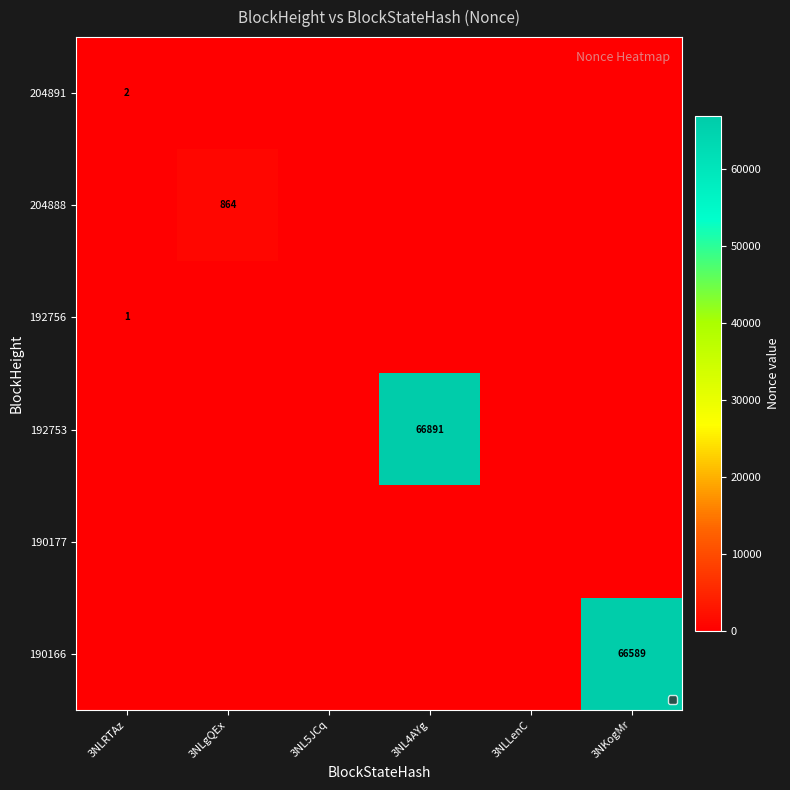

True or false: 192753 has a value of 89842 at 3NL4AYg.

False